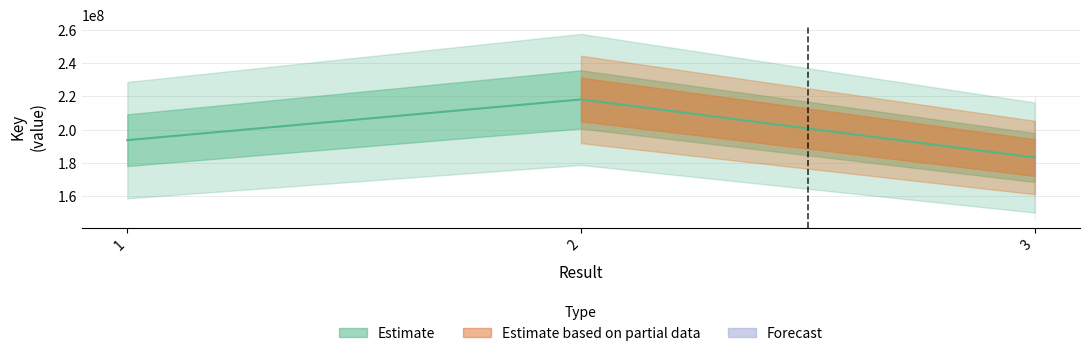

What is the average value?

198381648